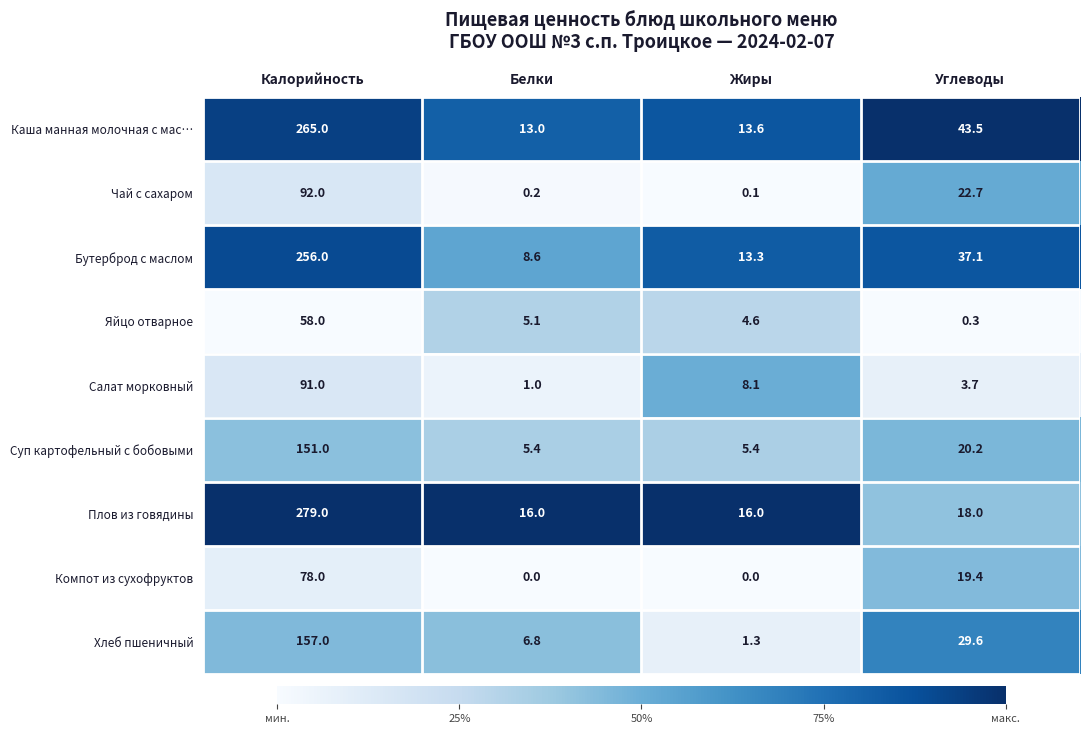

What is the average value of the Чай с сахаром series?

28.8